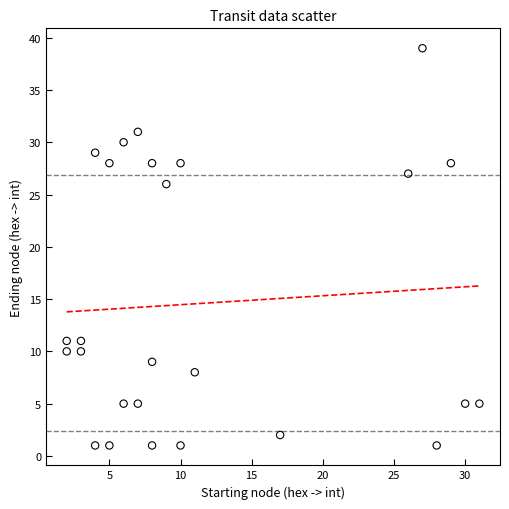

What Y value in the scatter plot is closest to 20?

26